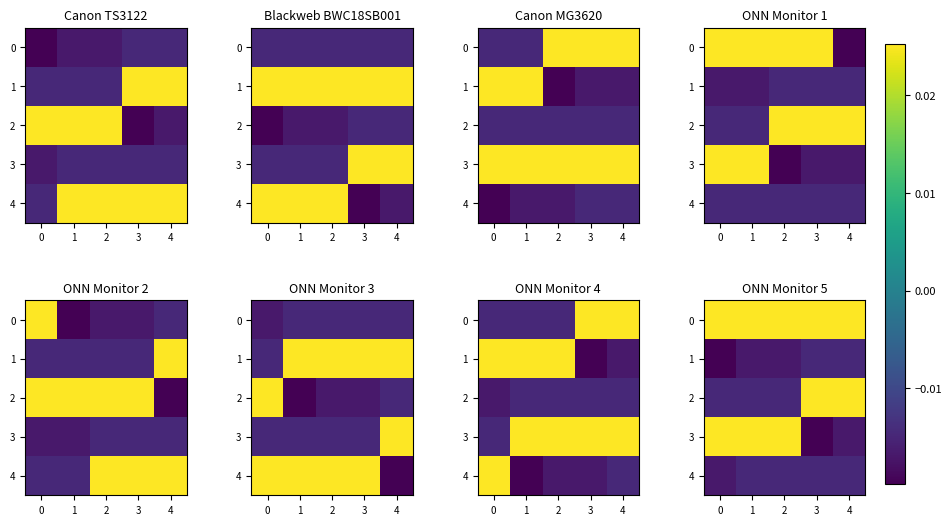

The value of 1 at 4 is -0.0. True or false?

False